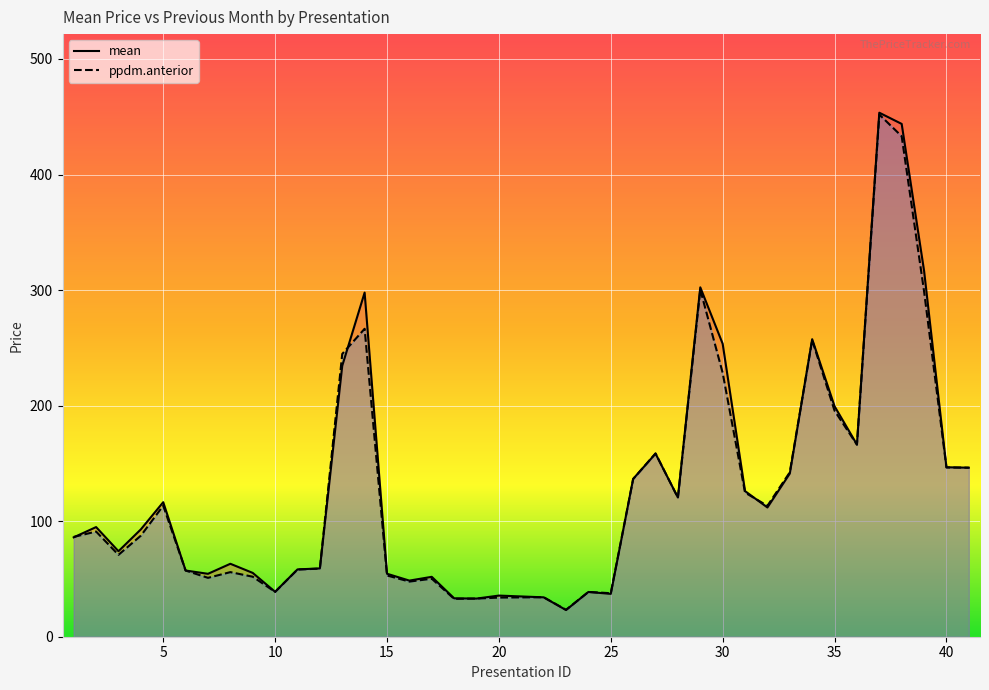

How many interior local peaks does the ppdm.anterior series have?

11